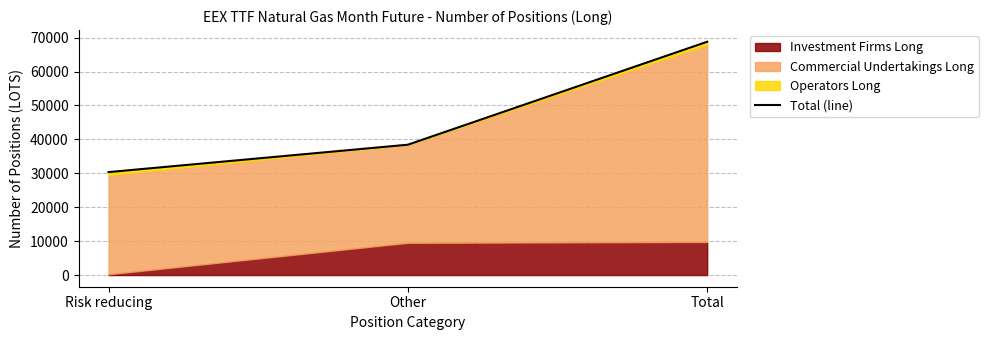

Which label corresponds to the largest value in the chart?

Total